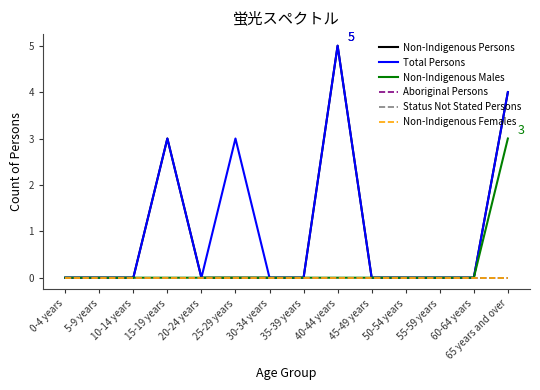

True or false: Non-Indigenous Females and Non-Indigenous Males intersect in this chart.

False